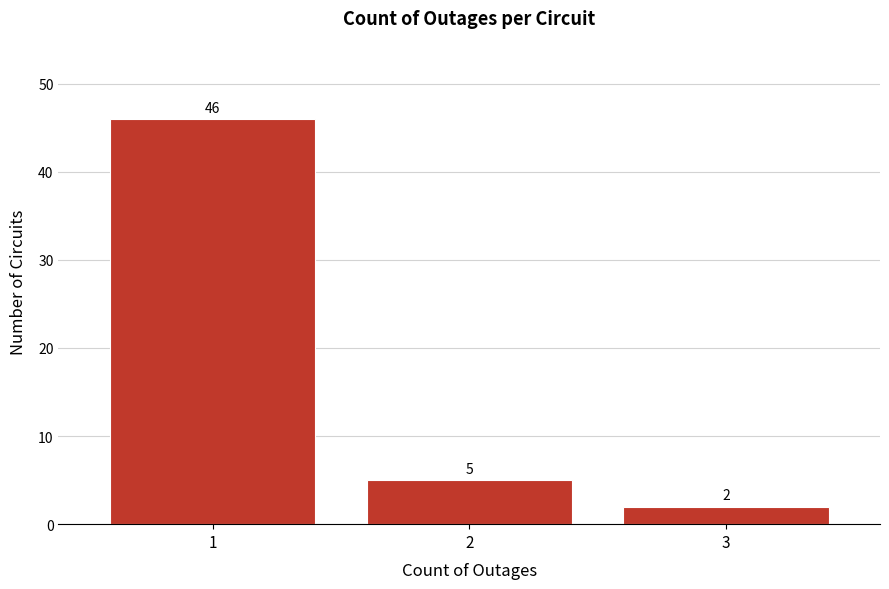

Reading left to right, what are all the values shown in this chart?

46	5	2